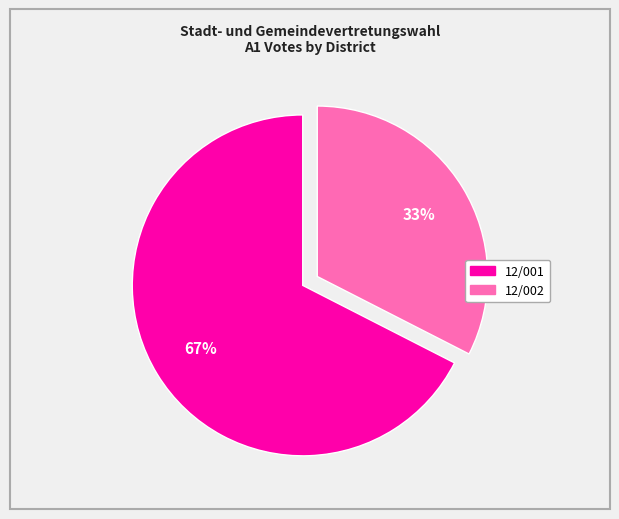

To the nearest percent, what is the average slice percentage?

50%